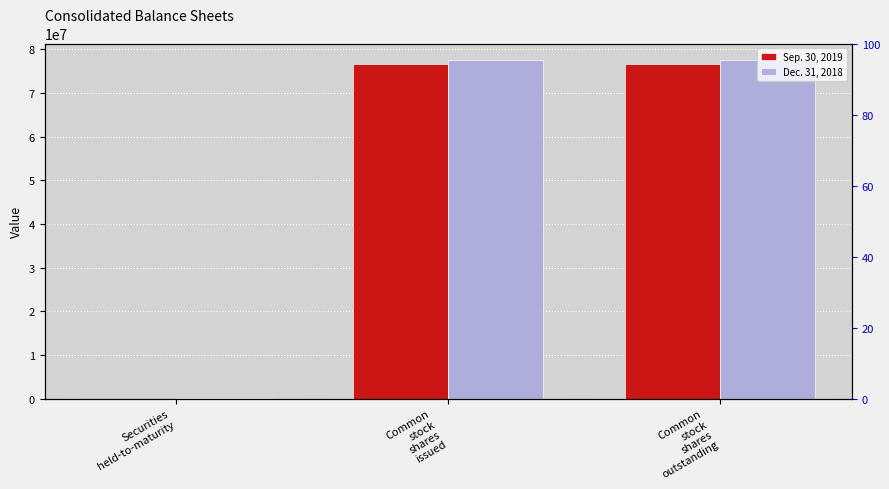

True or false: Dec. 31, 2018 has a value of 77484000 at Common
stock
shares
outstanding.

True